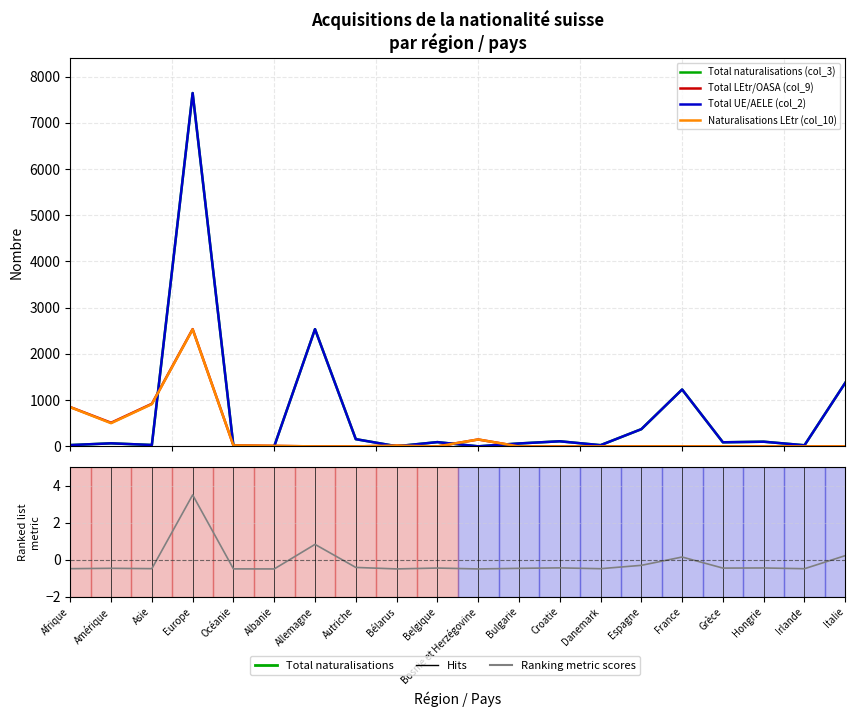

At how many categories does at least one series exceed 7424?

1